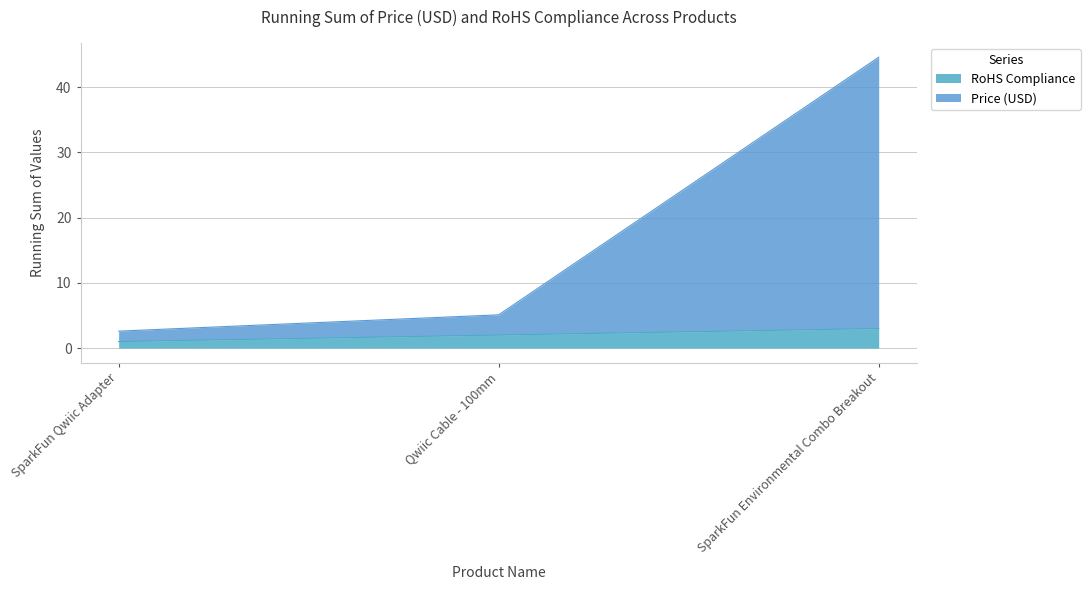

What position from the right is SparkFun Environmental Combo Breakout?

1